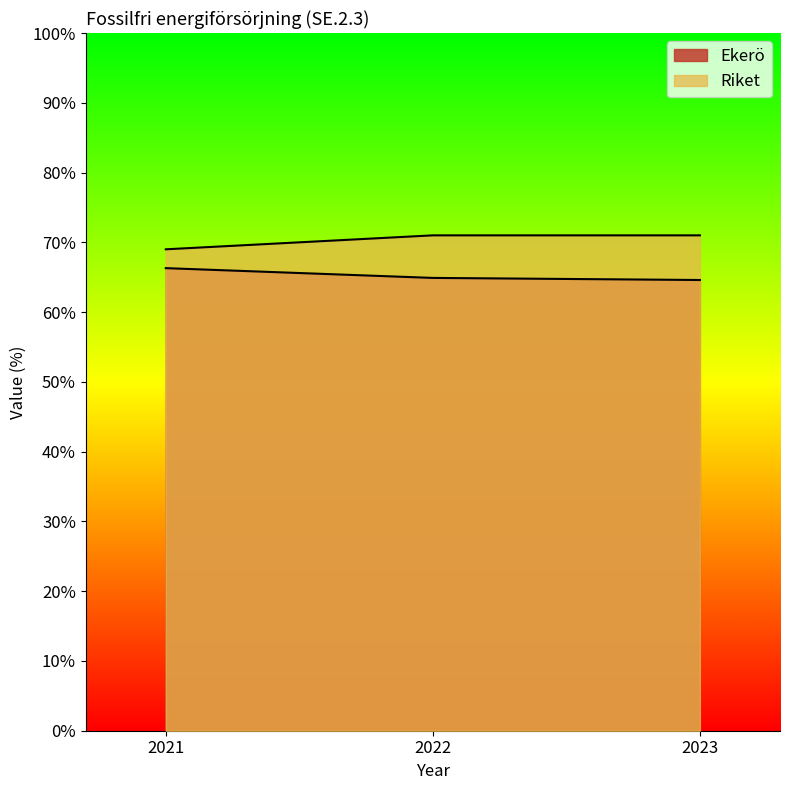

What is the minimum value for Ekerö?

64.6